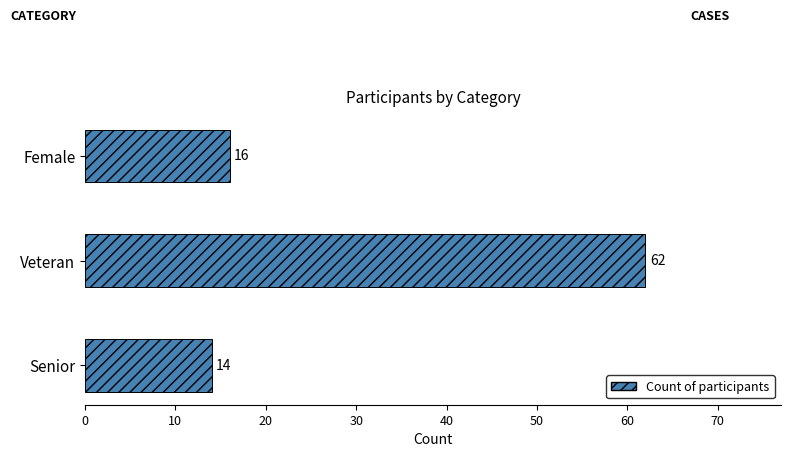

Reading bottom to top, list all the values displayed in this chart.

Senior=14	Veteran=62	Female=16